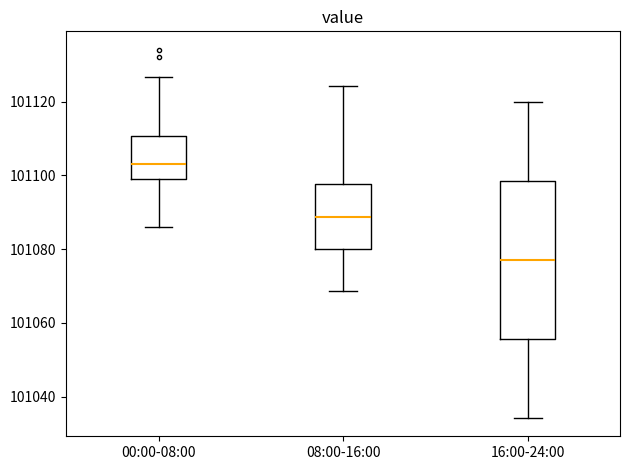

Which box has the highest median line?

00:00-08:00